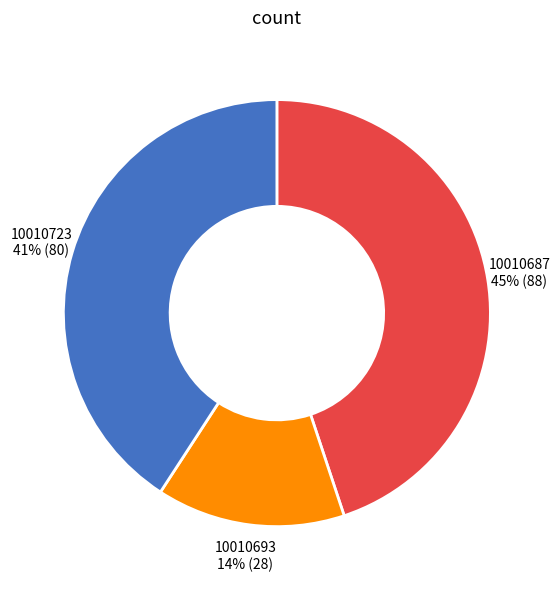

Is there any slice that represents more than half of the pie?

No